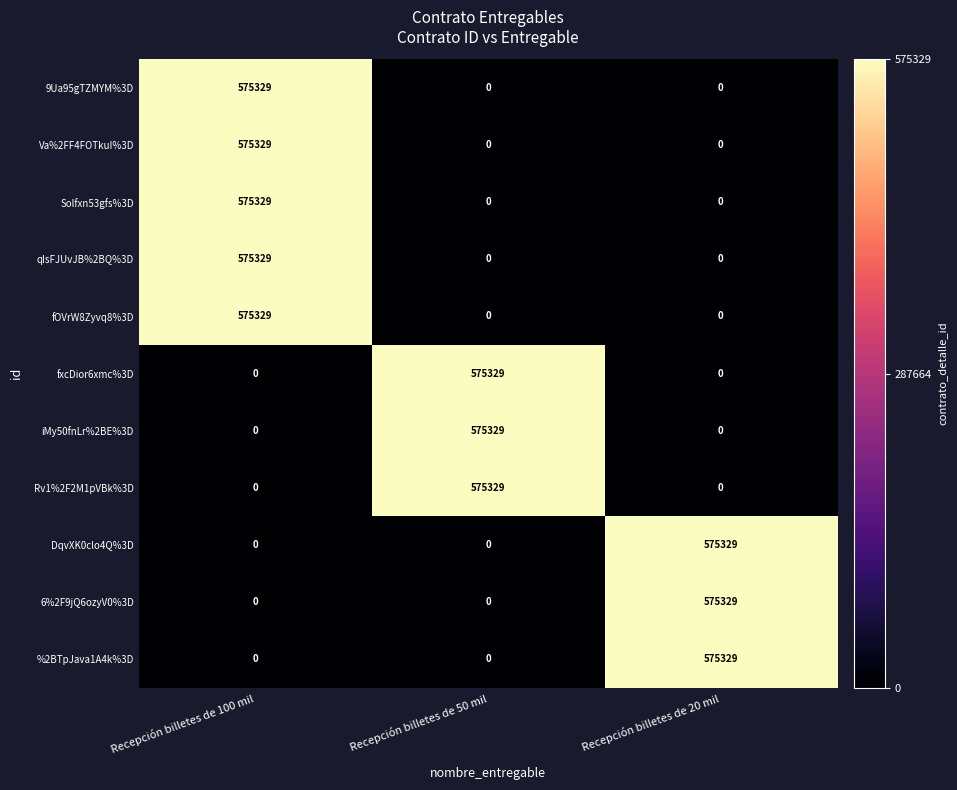

How many values in the %2BTpJava1A4k%3D series exceed 0?

1